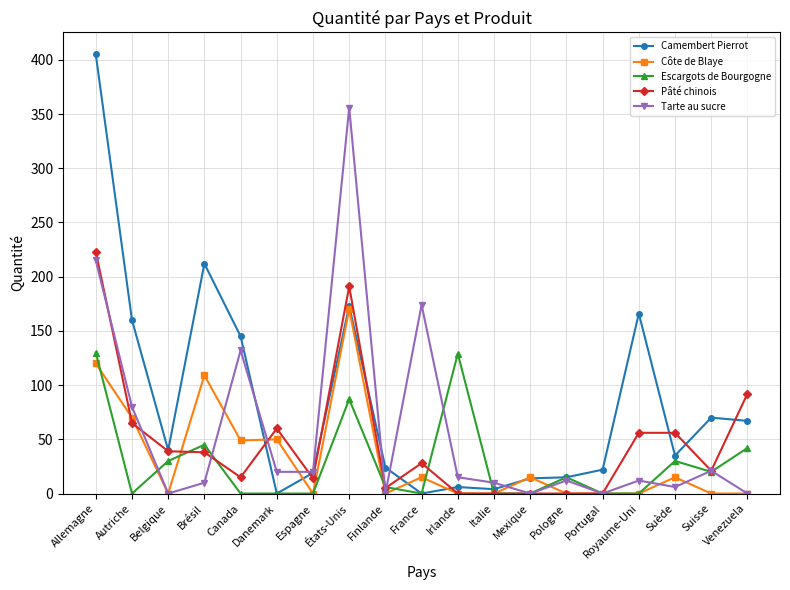

True or false: Tarte au sucre has a value of 0 at Finlande.

True